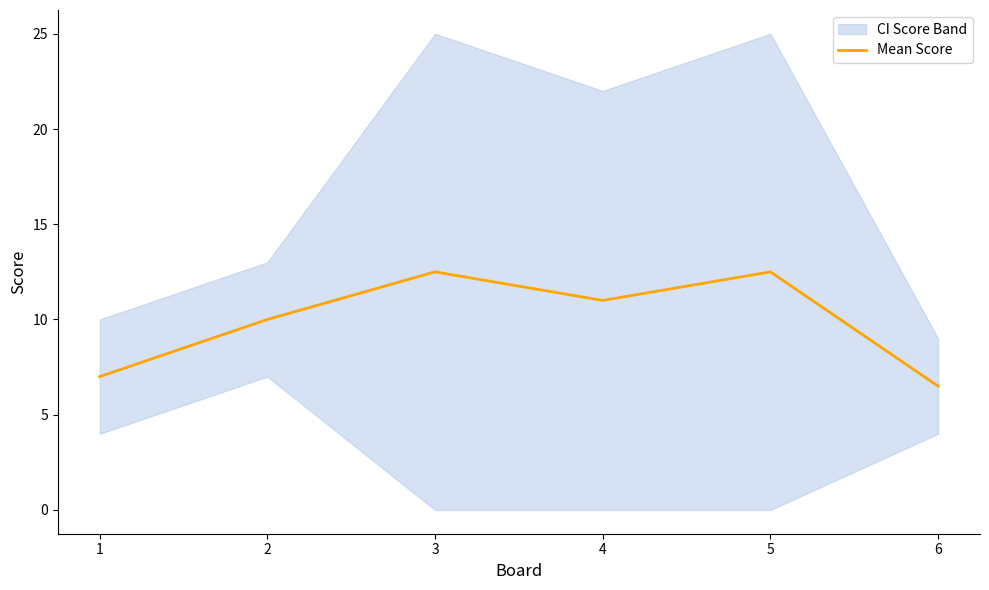

What is the greatest value displayed?

12.5